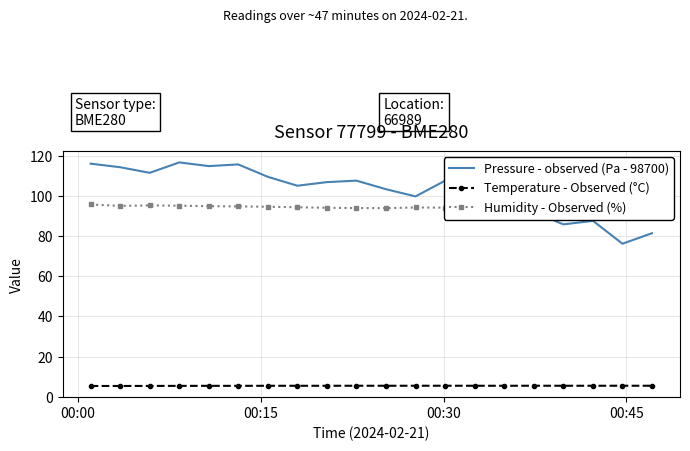

True or false: Temperature - Observed (°C) and Humidity - Observed (%) cross at least once.

False